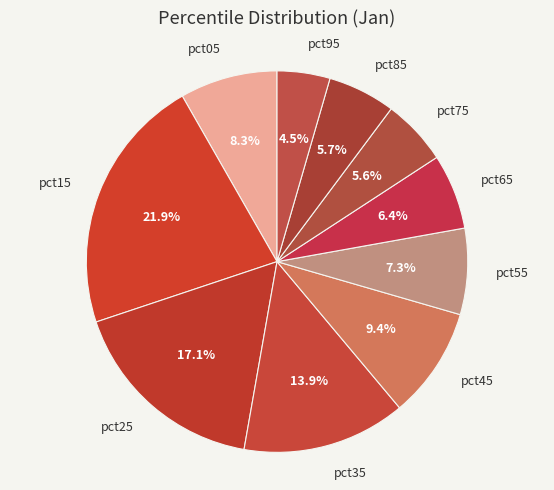

Which slice is the largest?

pct15